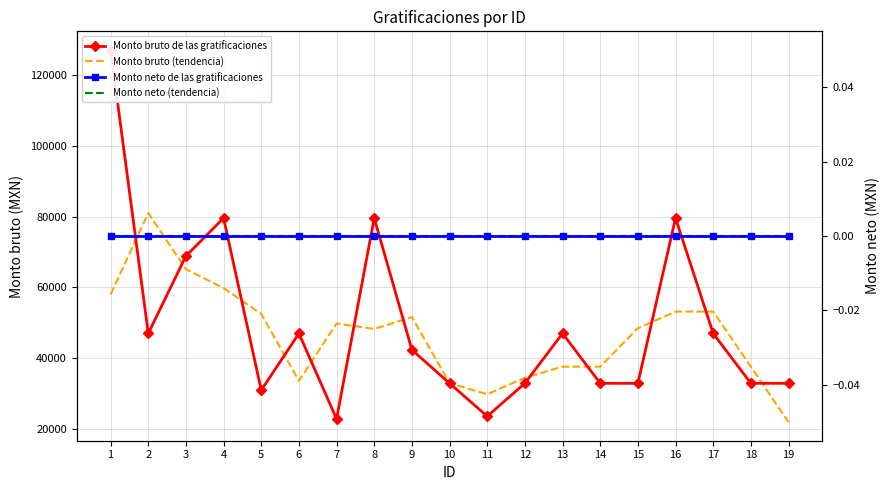

True or false: Monto bruto (tendencia) and Monto neto (tendencia) intersect in this chart.

False